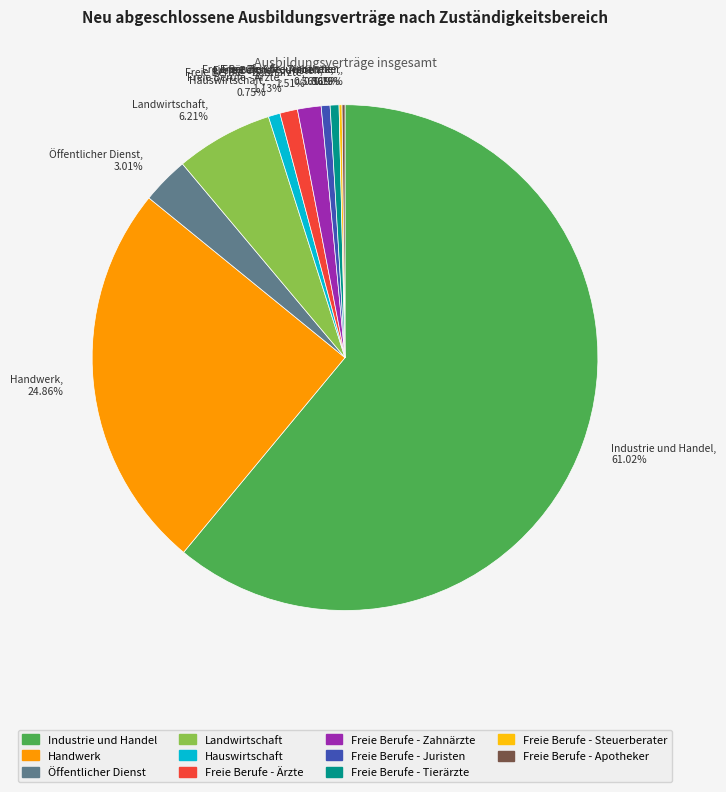

What is the ratio of the value at Landwirtschaft to the value at Freie Berufe - Ärzte?

5.5